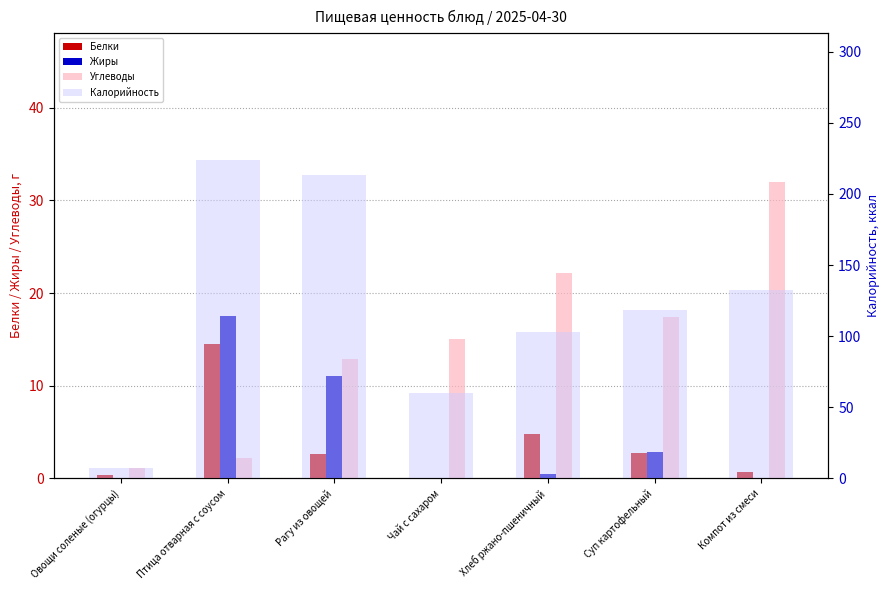

What is the average value of the Калорийность series?

122.5